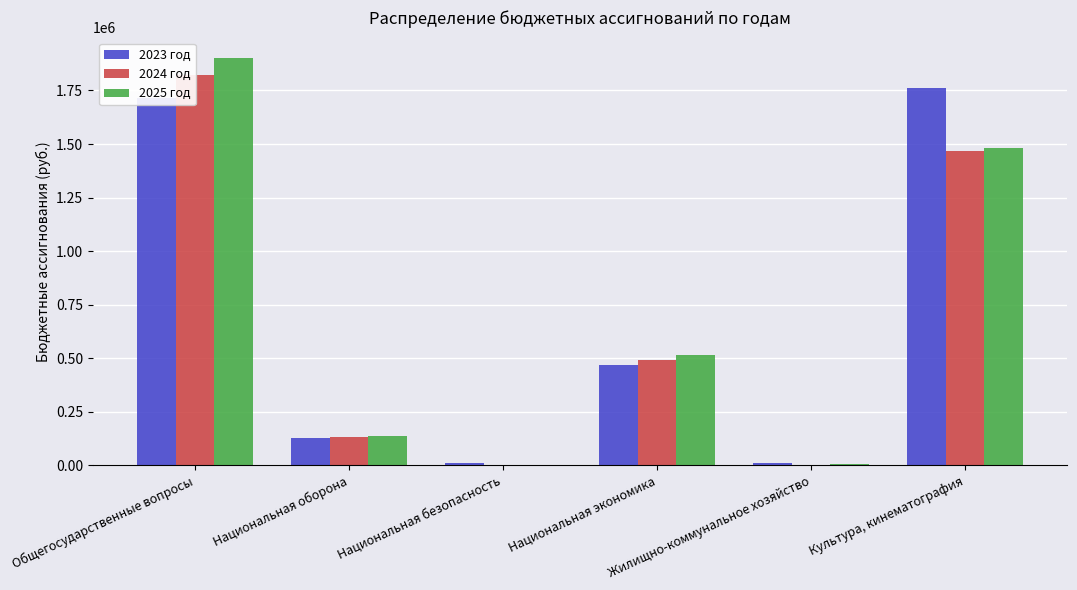

List the labels in order of 2025 год value, largest first.

Общегосударственные вопросы, Культура, кинематография, Национальная экономика, Национальная оборона, Жилищно-коммунальное хозяйство, Национальная безопасность